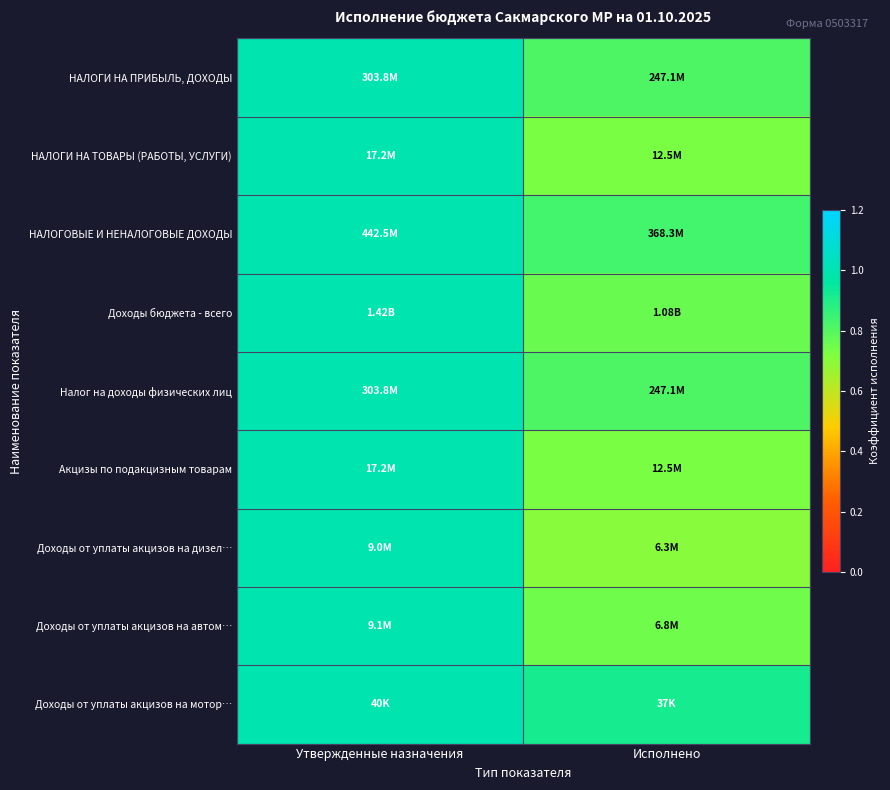

Reading left to right, extract all data points from this chart.

НАЛОГИ НА ПРИБЫЛЬ, ДОХОДЫ: Утвержденные назначения=1.0	Исполнено=0.8
НАЛОГИ НА ТОВАРЫ (РАБОТЫ, УСЛУГИ): Утвержденные назначения=1.0	Исполнено=0.7
НАЛОГОВЫЕ И НЕНАЛОГОВЫЕ ДОХОДЫ: Утвержденные назначения=1.0	Исполнено=0.8
Доходы бюджета - всего: Утвержденные назначения=1.0	Исполнено=0.8
Налог на доходы физических лиц: Утвержденные назначения=1.0	Исполнено=0.8
Акцизы по подакцизным товарам: Утвержденные назначения=1.0	Исполнено=0.7
Доходы от уплаты акцизов на дизел…: Утвержденные назначения=1.0	Исполнено=0.7
Доходы от уплаты акцизов на автом…: Утвержденные назначения=1.0	Исполнено=0.7
Доходы от уплаты акцизов на мотор…: Утвержденные назначения=1.0	Исполнено=0.9